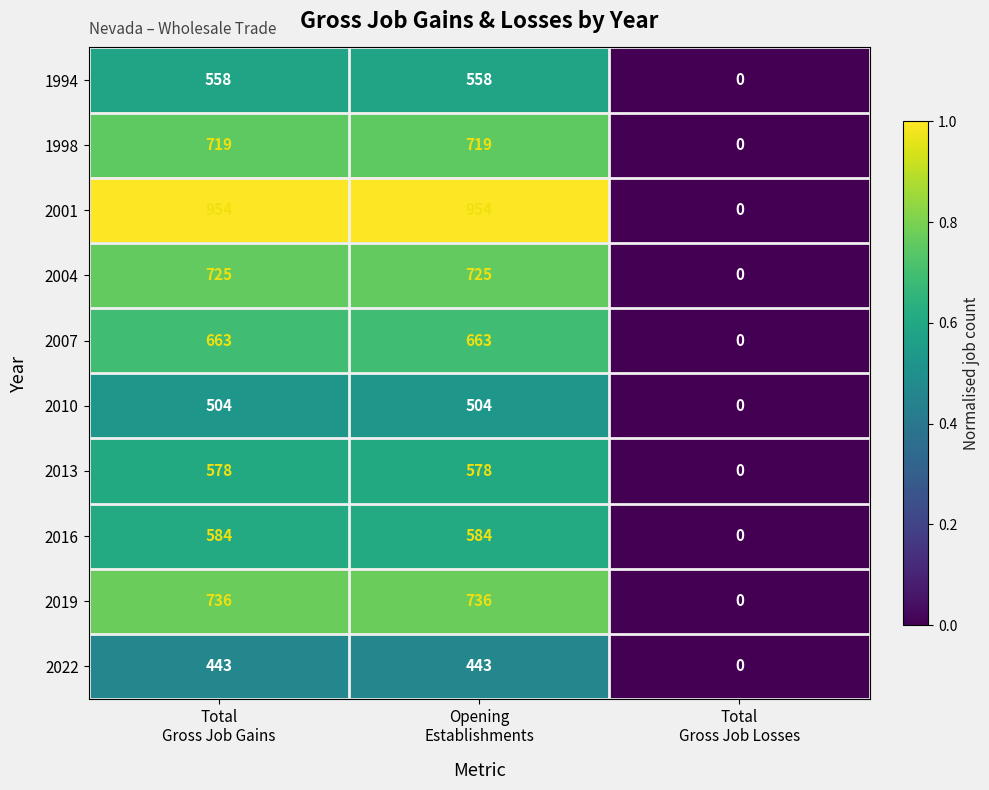

What is the maximum value for 2013?

578